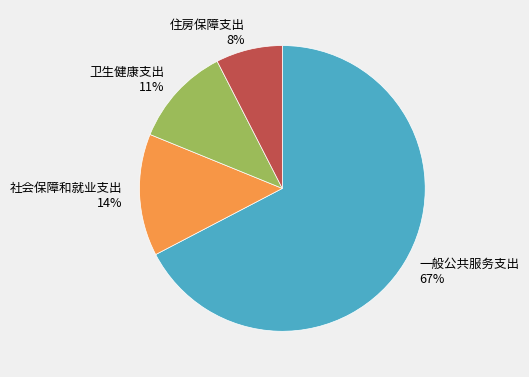

What is the majority slice?

一般公共服务支出